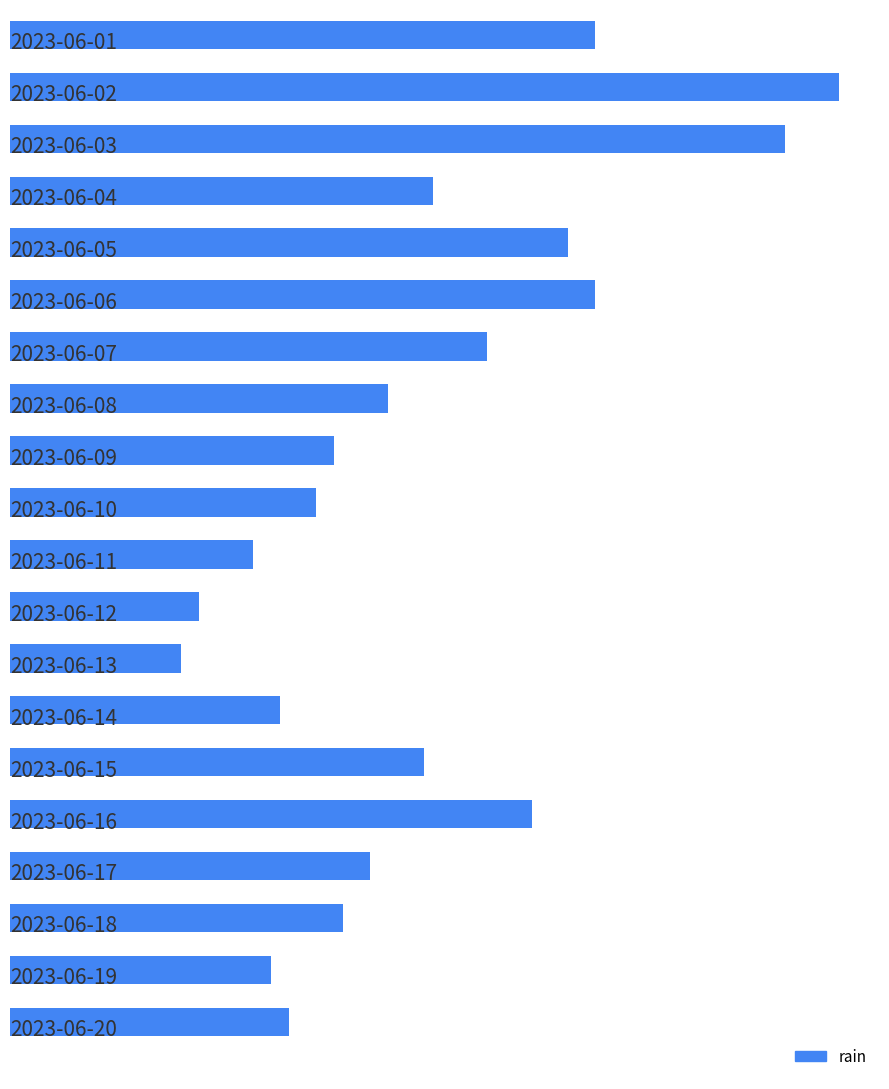

Are the bars grouped side by side (vs. stacked)?

No